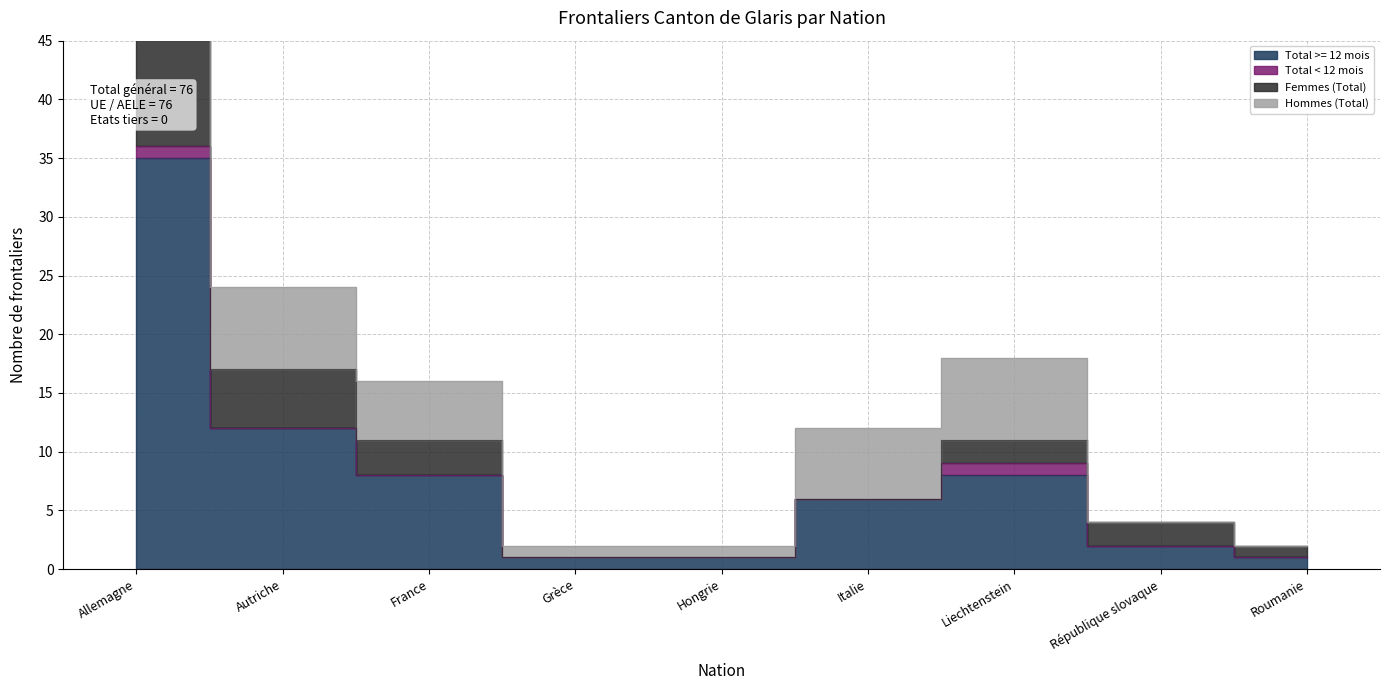

The value of Hommes (Total) at Hongrie is 1. True or false?

True